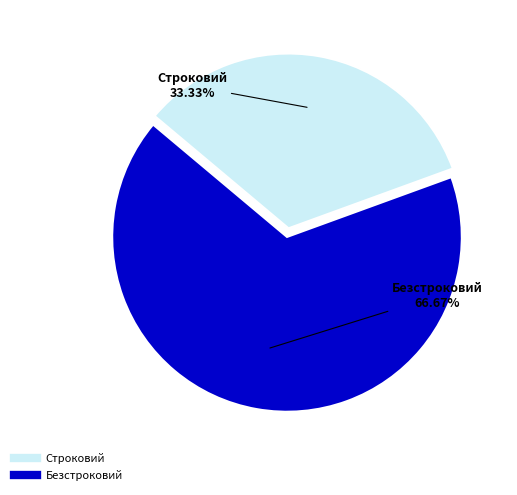

To the nearest percent, what portion does Безстроковий represent?

67%